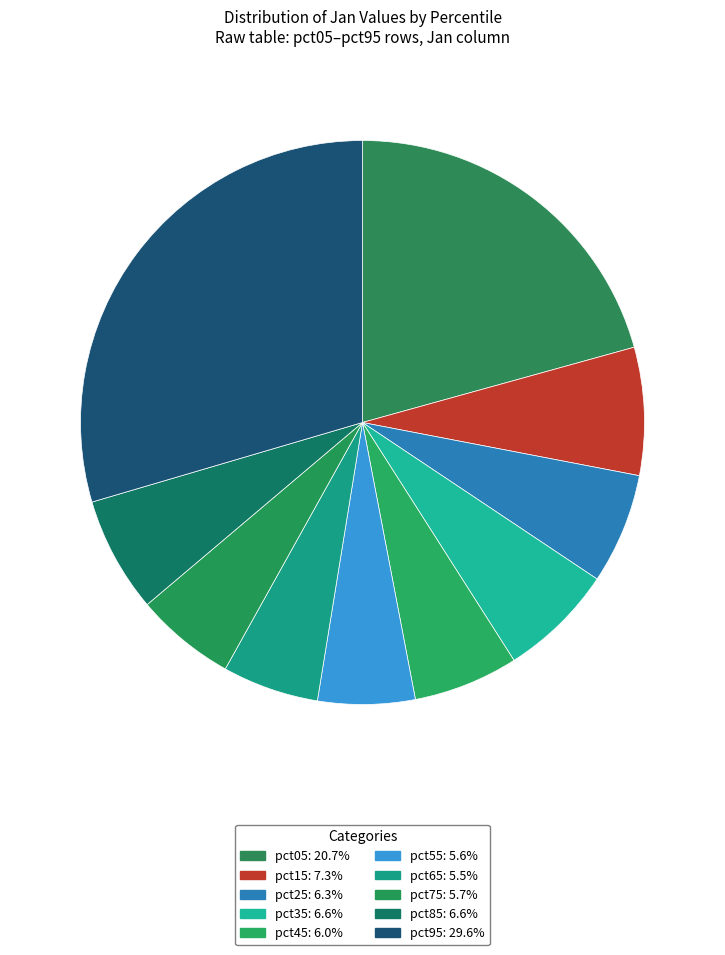

To the nearest percent, what portion does pct55 represent?

6%